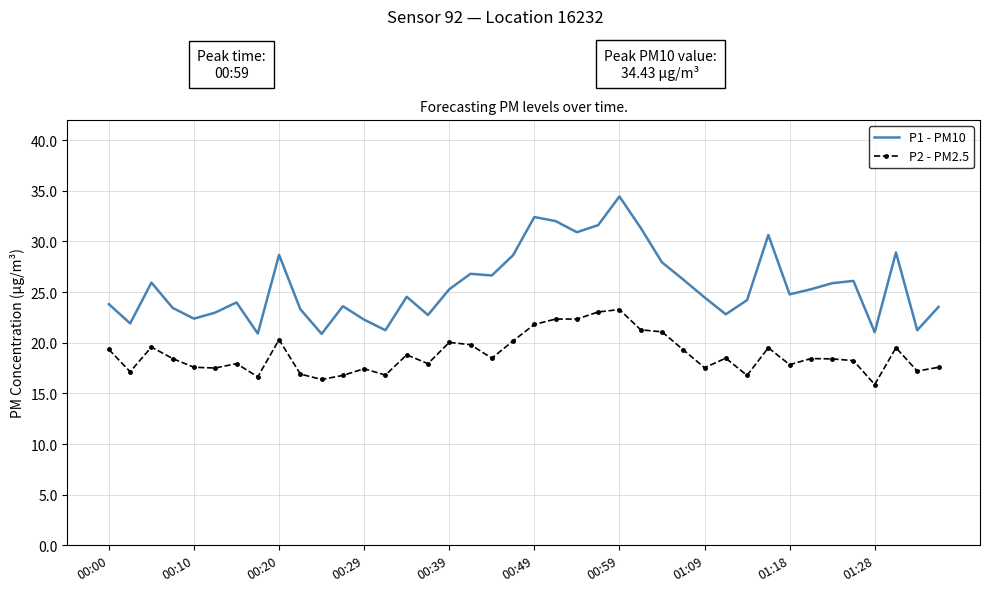

Which series has the largest total across all categories?

P1 - PM10